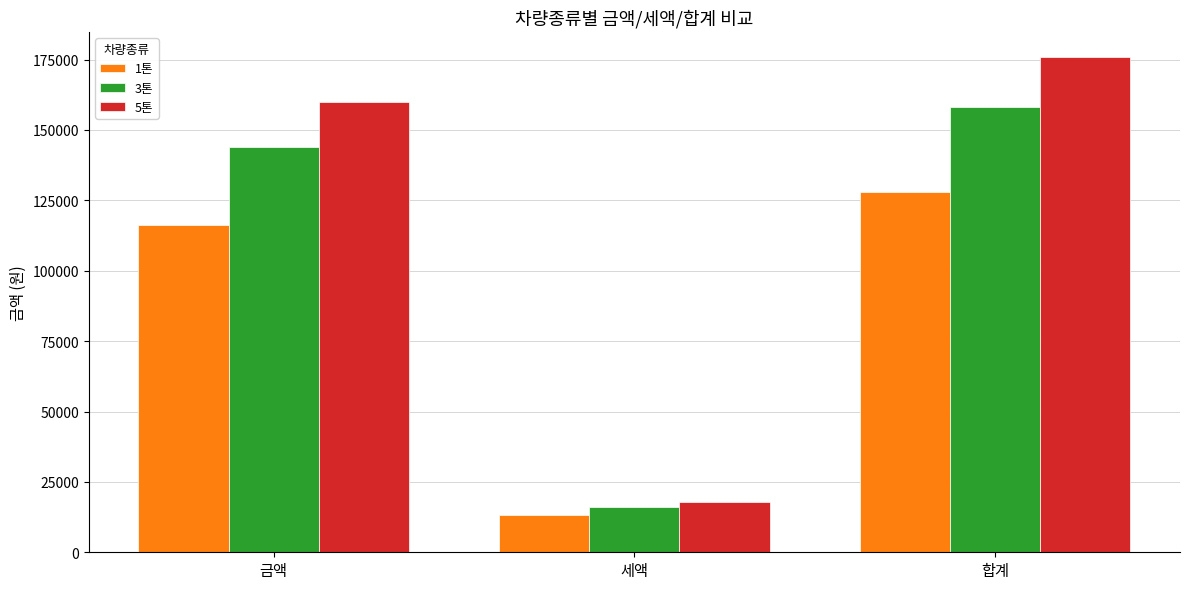

Rank the series by their maximum value, from highest to lowest.

5톤, 3톤, 1톤